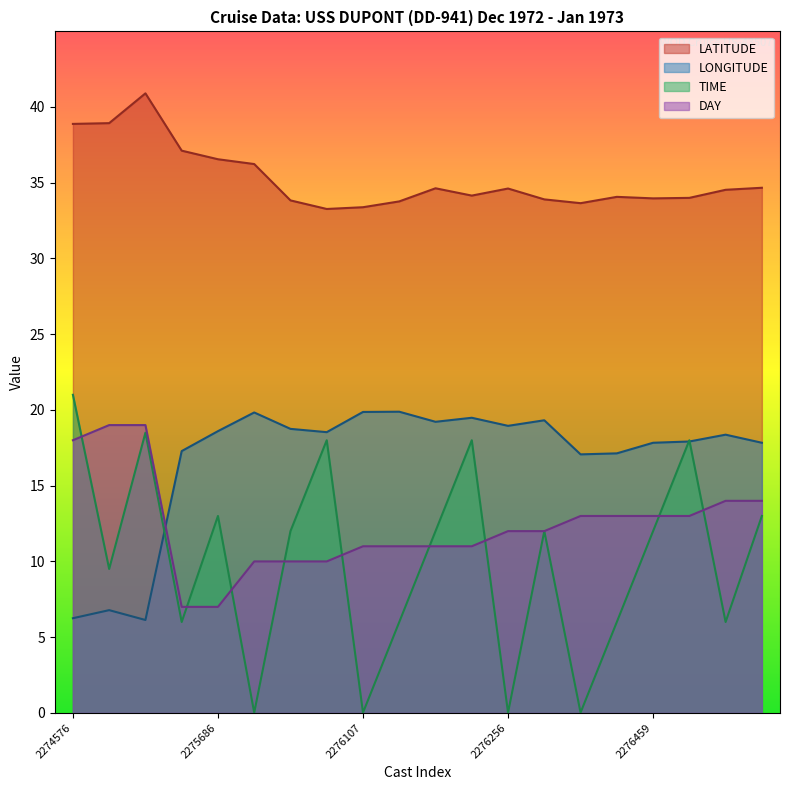

At which category is the sum across all series the highest?

2274685